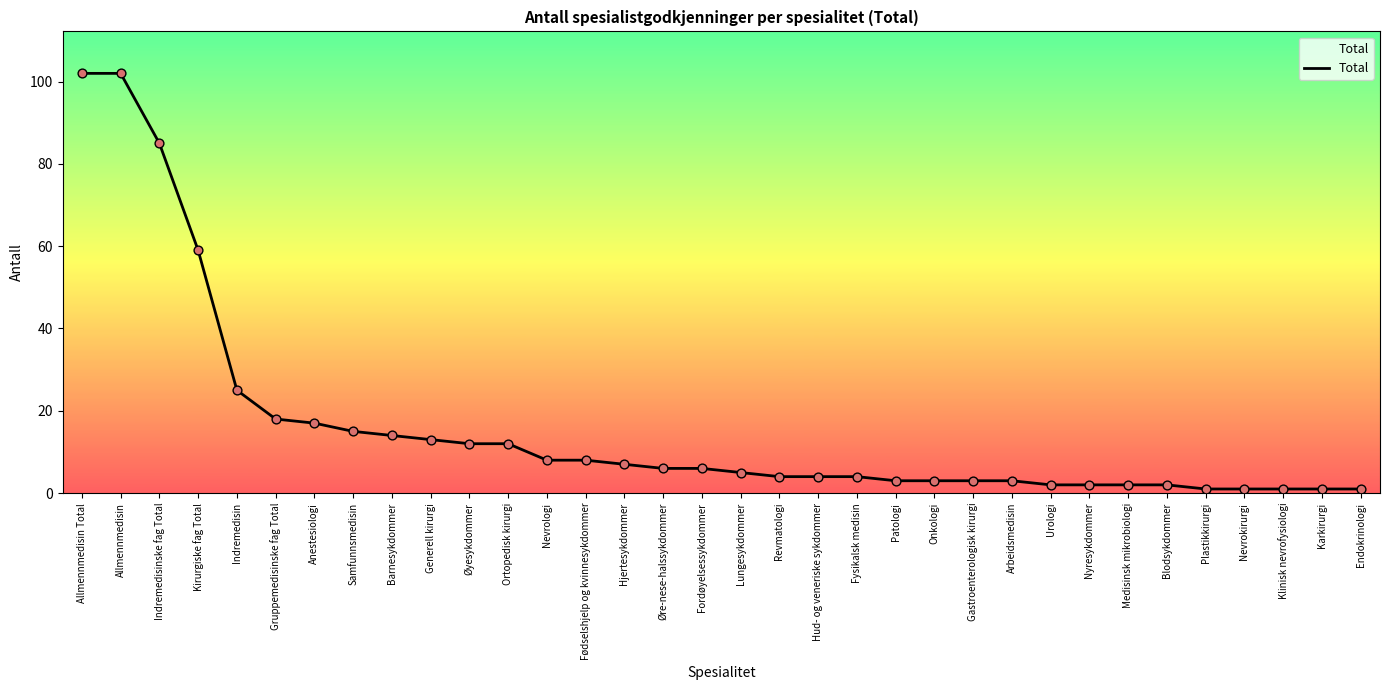

Between Medisinsk mikrobiologi and Fysikalsk medisin, which is larger?

Fysikalsk medisin